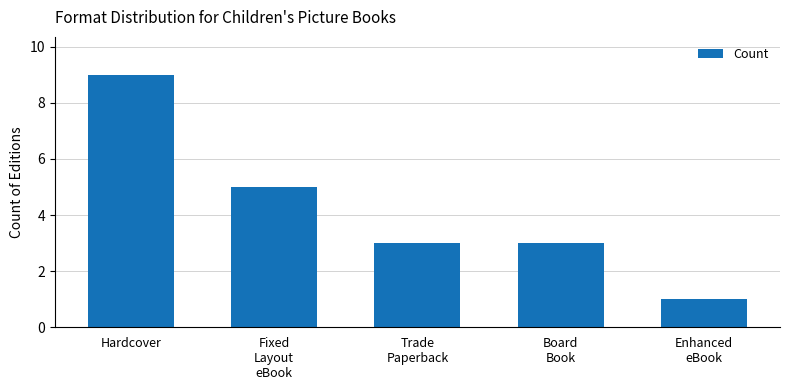

Count the number of data series in this chart.

1